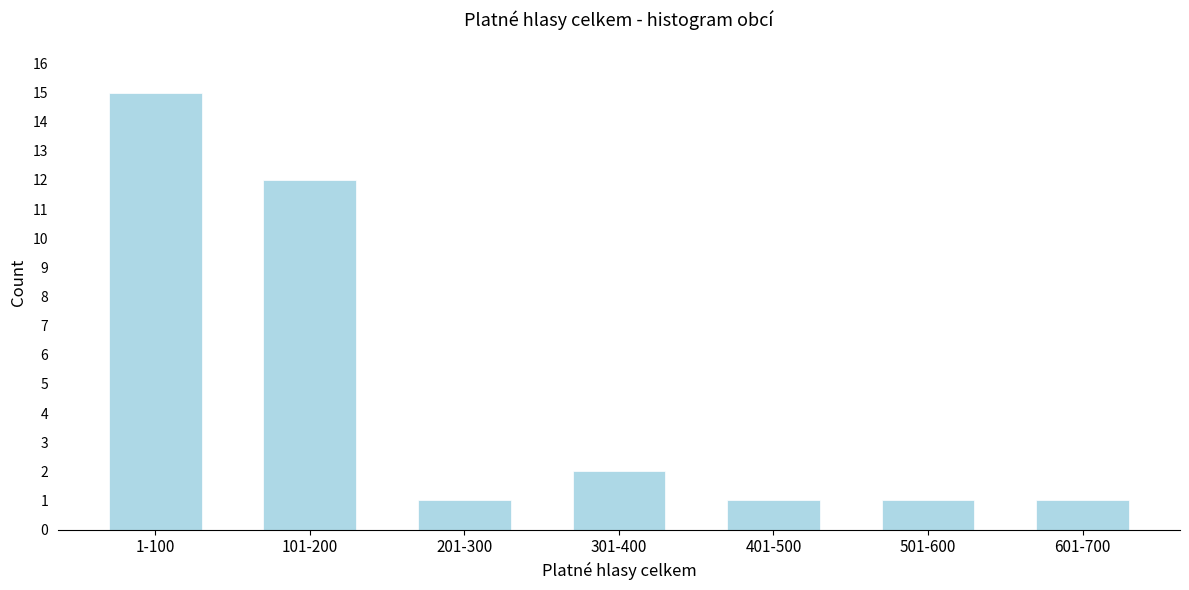

Reading left to right, extract all data points from this chart.

15	12	1	2	1	1	1